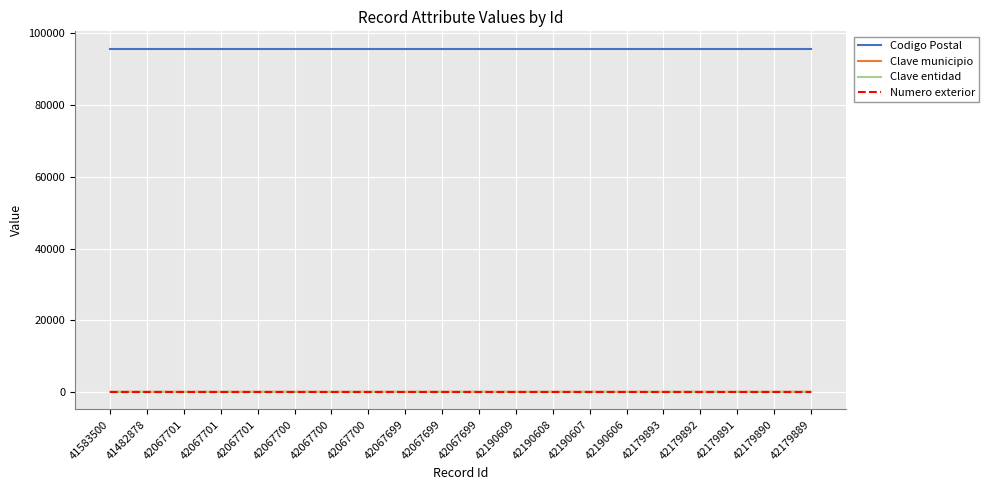

Does the chart have visible grid lines?

Yes